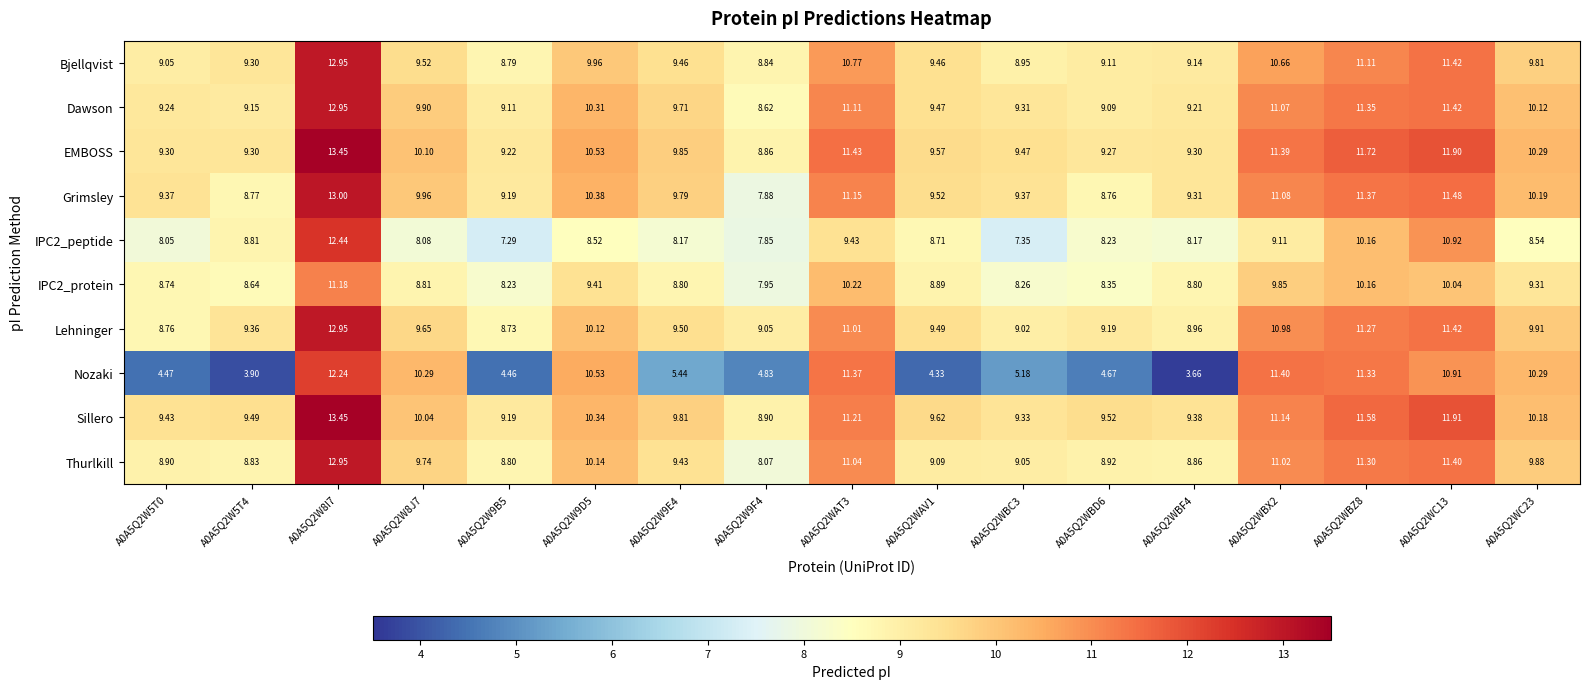

Which series has the largest total across all categories?

EMBOSS